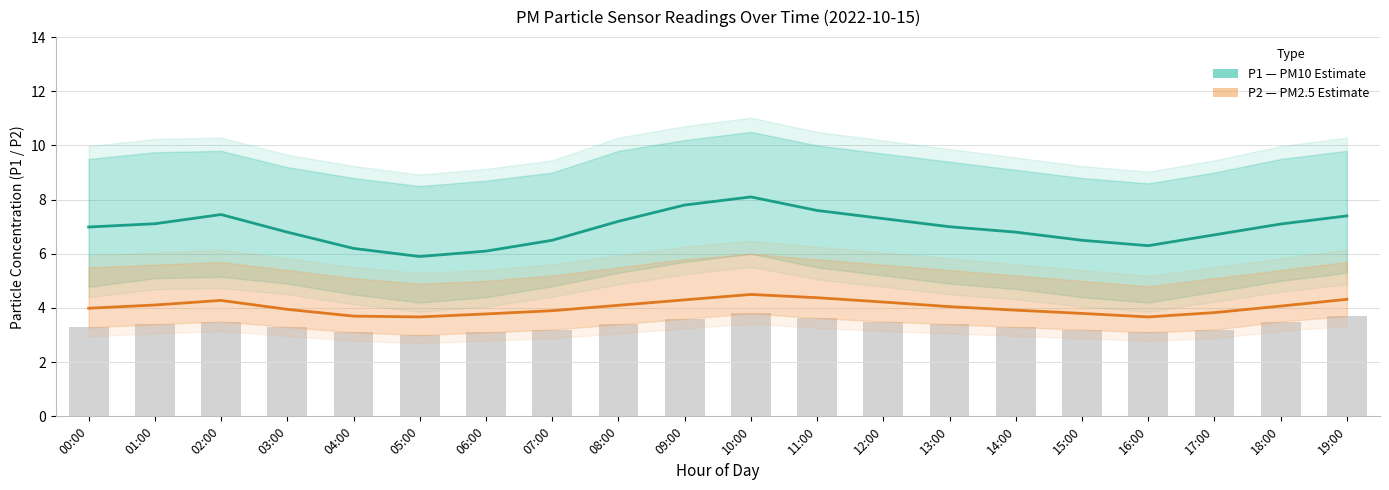

What is the sum of all P1 (PM10 estimate) values?

138.8